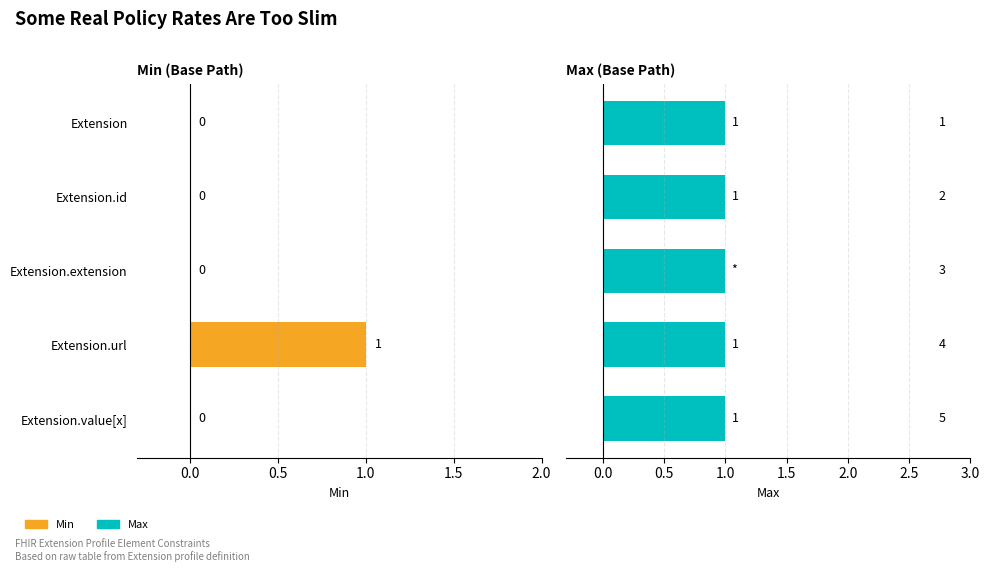

Count the number of data series in this chart.

2